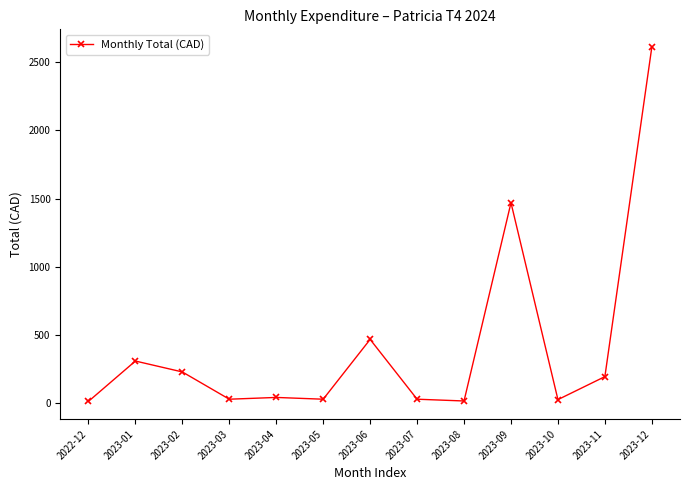

What is the average value?

420.4